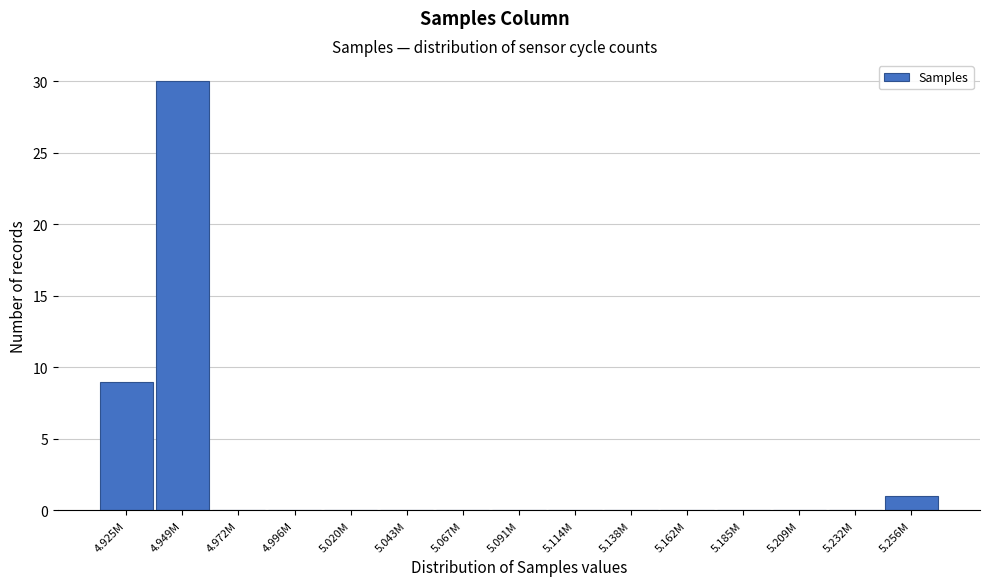

Reading left to right, list all the values displayed in this chart.

4.925M=9	4.949M=30	4.972M=0	4.996M=0	5.020M=0	5.043M=0	5.067M=0	5.091M=0	5.114M=0	5.138M=0	5.162M=0	5.185M=0	5.209M=0	5.232M=0	5.256M=1